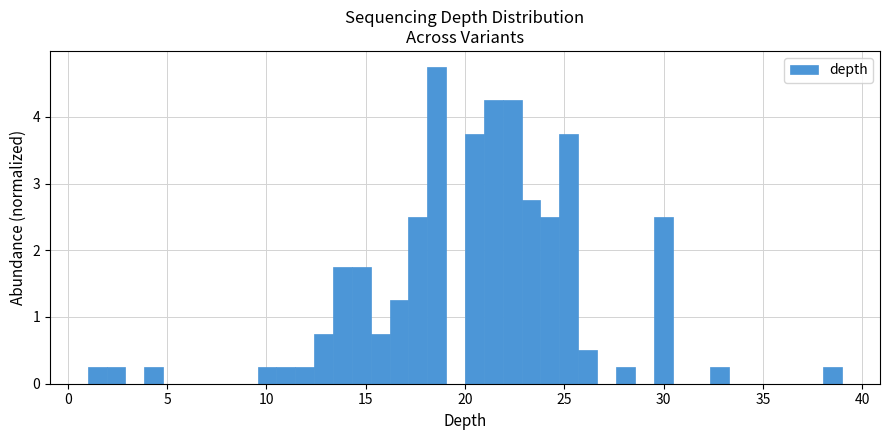

Read against the x-axis, roughly where is the centre of the tallest bar?

18.5